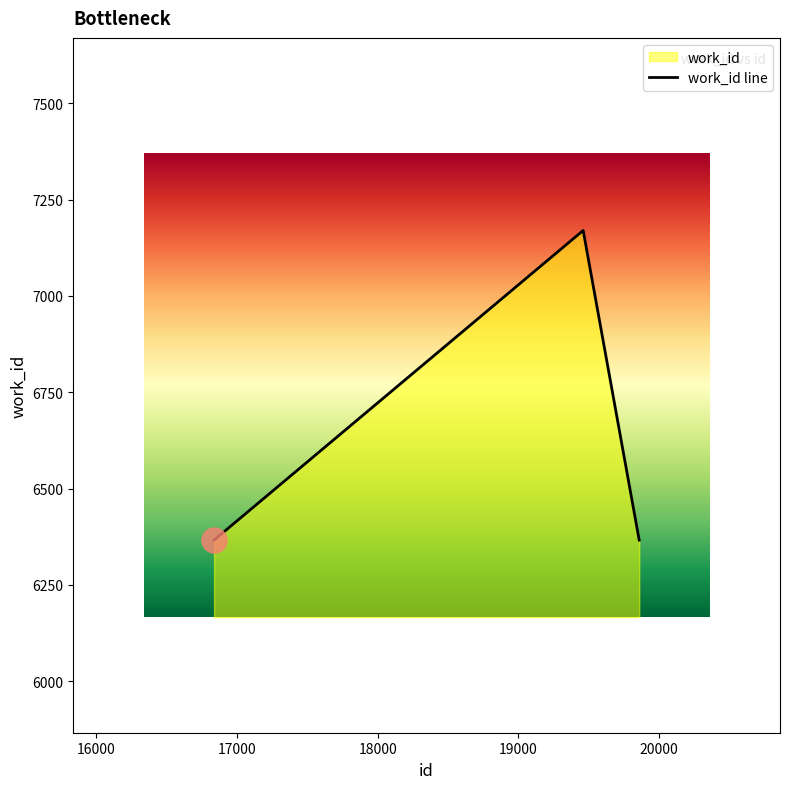

Where is the data nearest to the value 6768?

16838